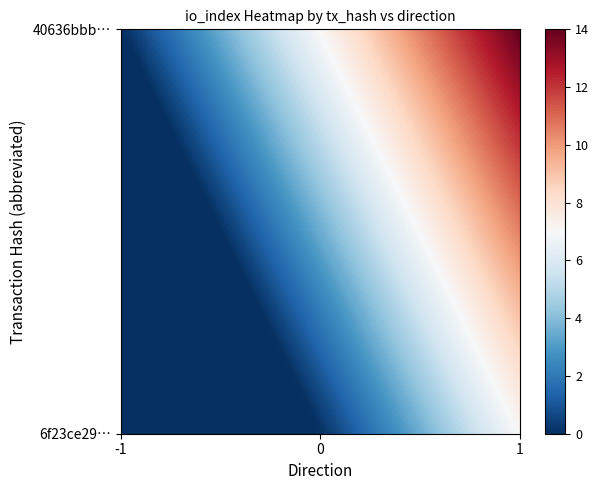

Reading right to left, list all the values displayed in this chart.

6f23ce29aae8635a3fe4d96f0ea215c78edf64a: 0	-1
40636bbbcea3962da5427e43ac375e4c3eff548: 14	1